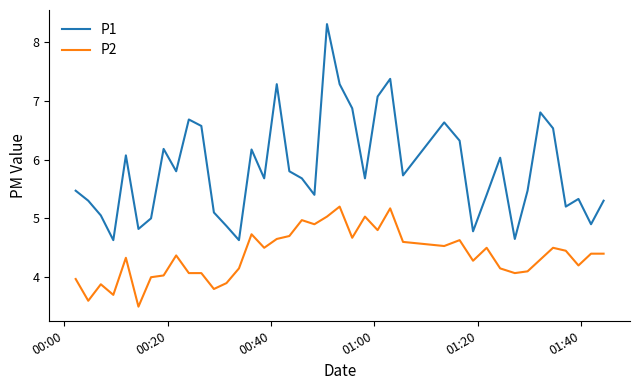

What are all the series names shown in the legend?

P1, P2